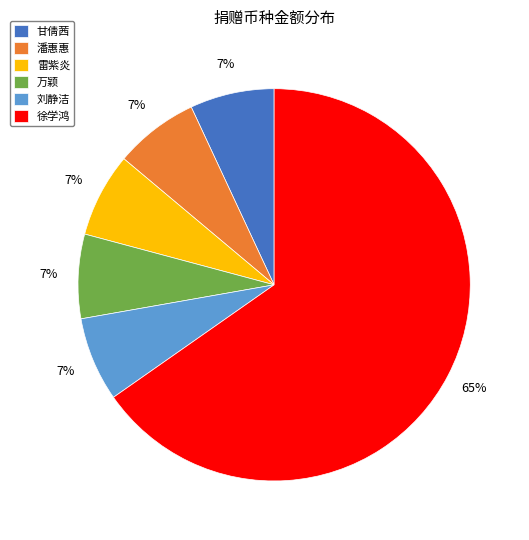

To the nearest percent, what is the average slice percentage?

17%